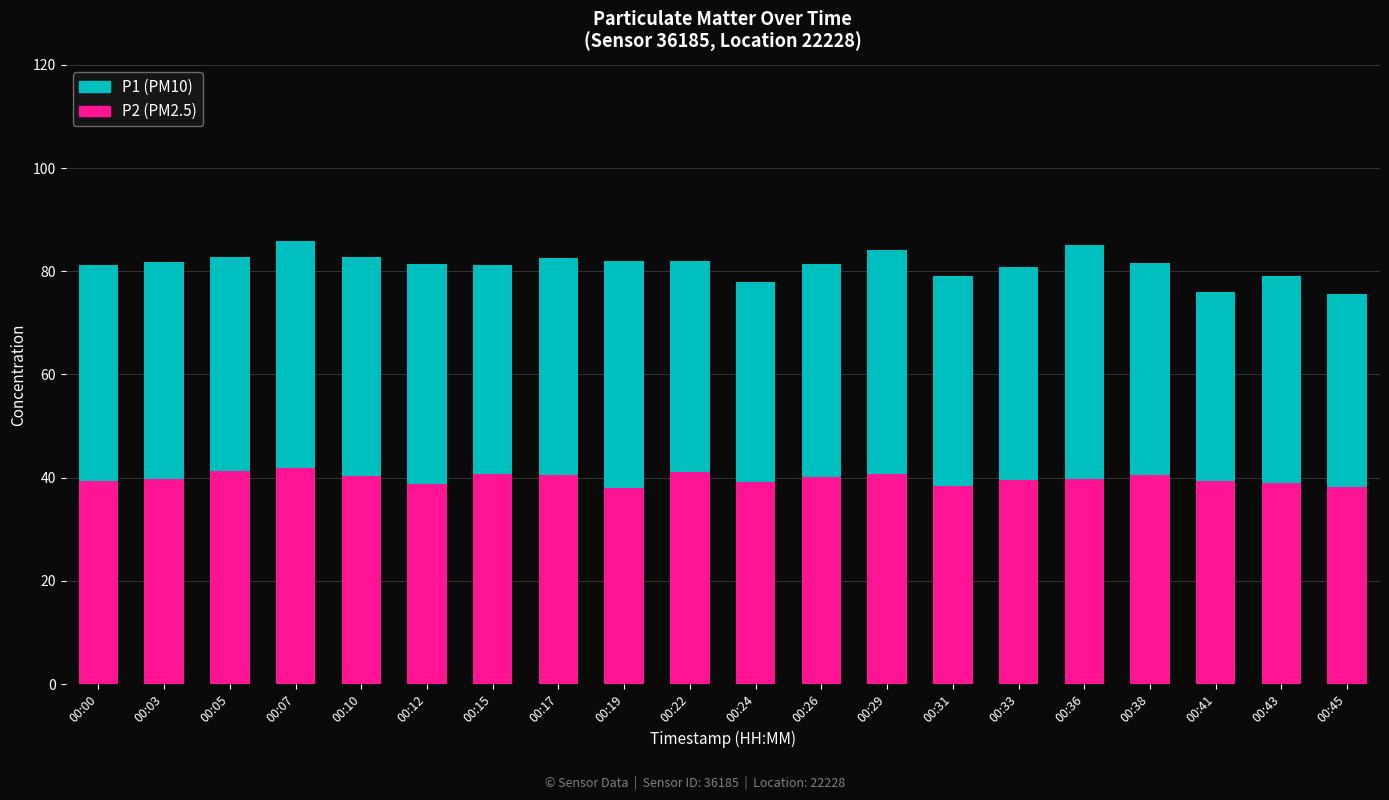

What is the total value across all series at 00:19?

81.9